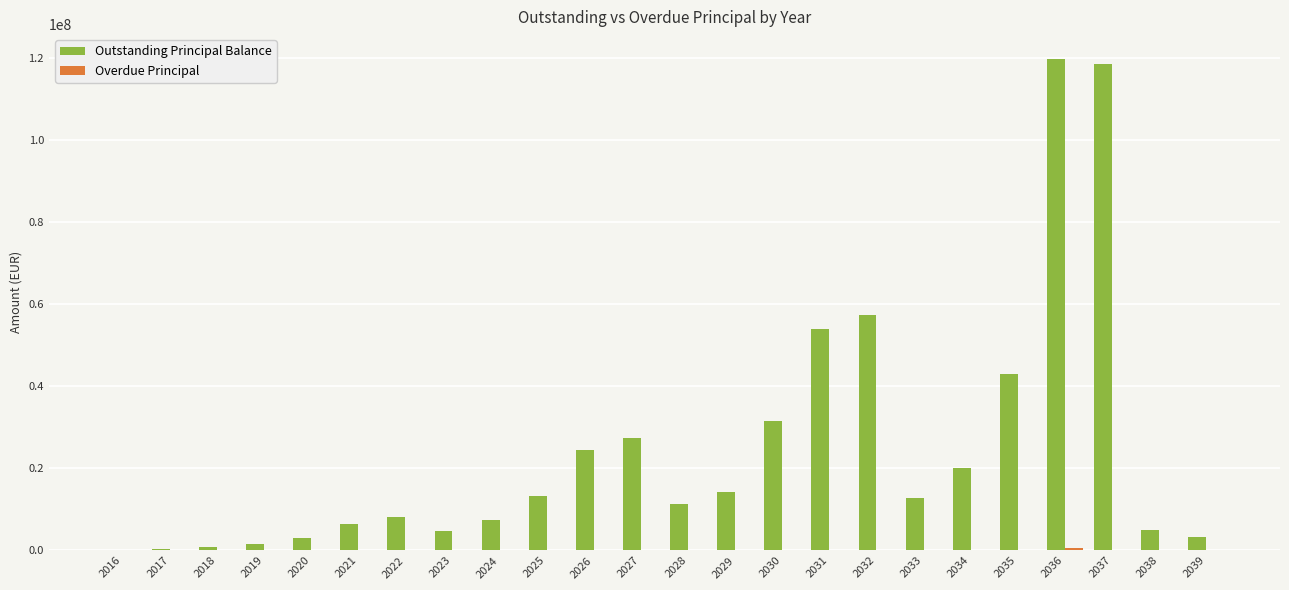

Which series has the largest range (max minus min)?

Outstanding Principal Balance